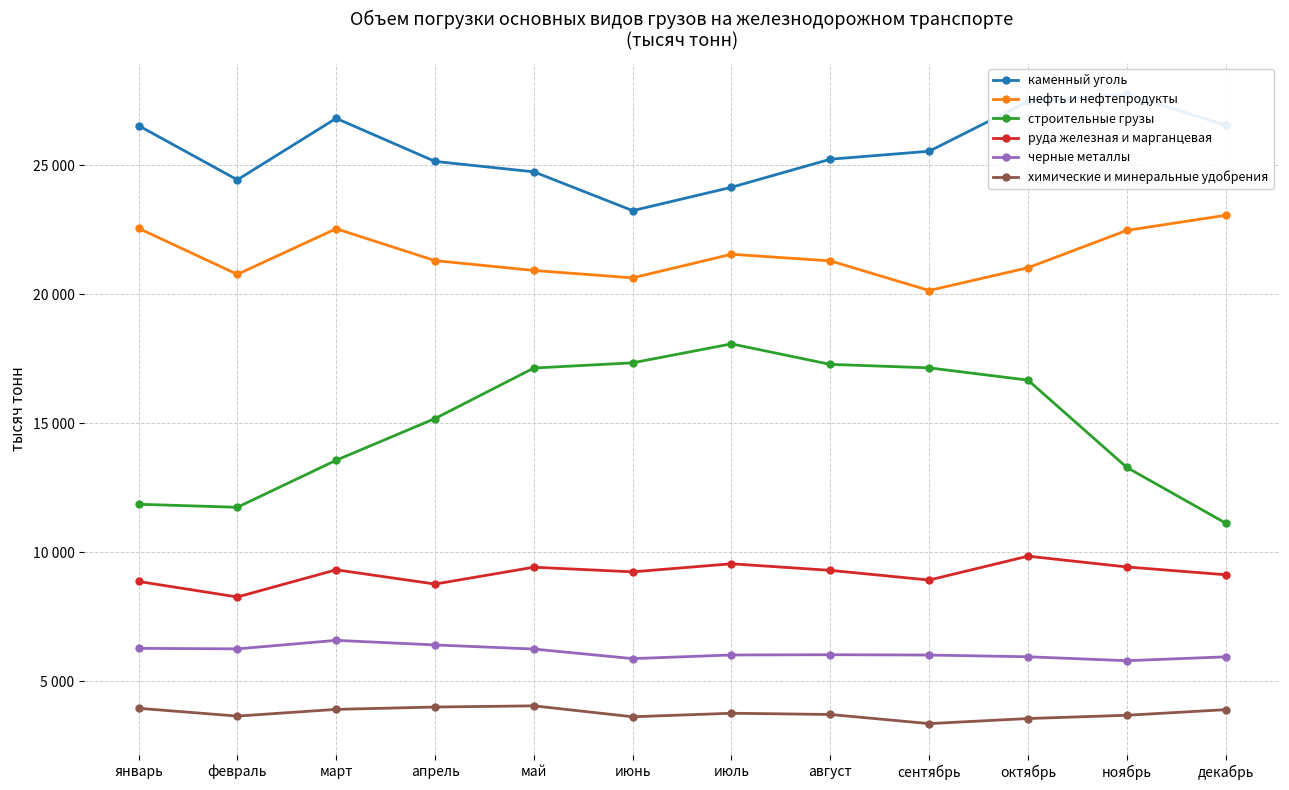

Is it true that каменный уголь equals 32576 at июль?

False